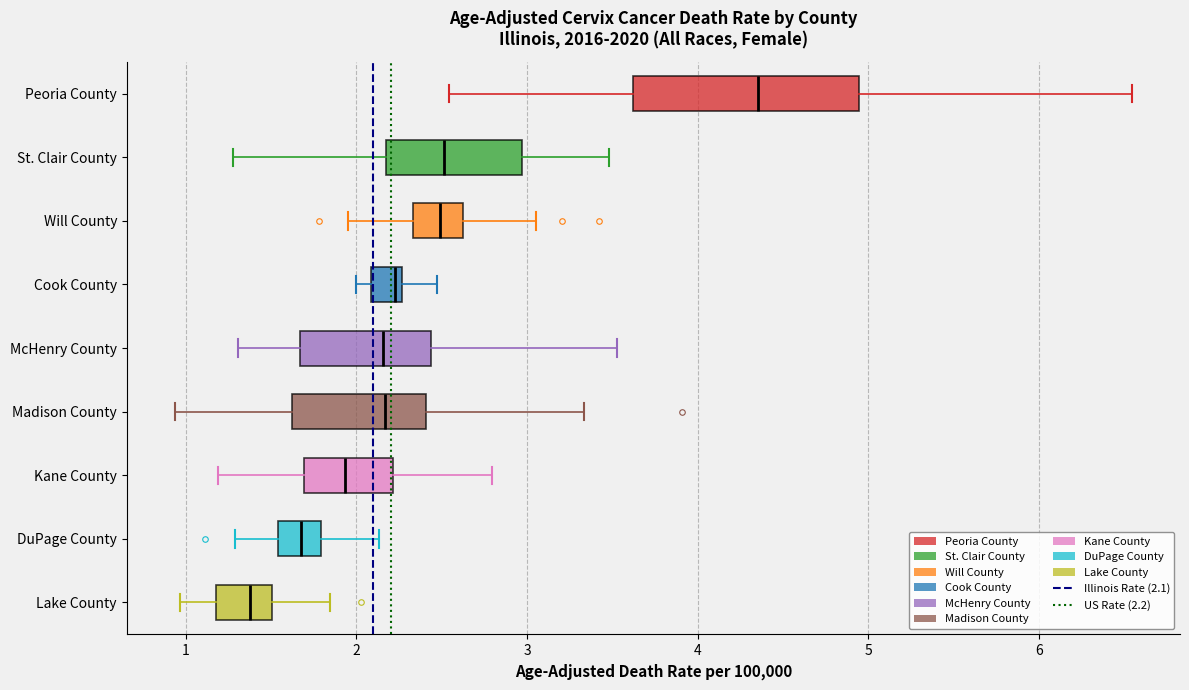

Reading bottom to top, read every box against the x-axis: the position of its median line, the range the box covers, and the ends of its whiskers. The values are not printed on the chart, so give them approximately, as read against the axis.

Lake County: median 1.4, box 1.2 to 1.5, whiskers 1.0 to 1.8
DuPage County: median 1.7, box 1.5 to 1.8, whiskers 1.3 to 2.1
Kane County: median 1.9, box 1.7 to 2.2, whiskers 1.2 to 2.8
Madison County: median 2.2, box 1.6 to 2.4, whiskers 0.9 to 3.3
McHenry County: median 2.2, box 1.7 to 2.4, whiskers 1.3 to 3.5
Cook County: median 2.2, box 2.1 to 2.3, whiskers 2.0 to 2.5
Will County: median 2.5, box 2.3 to 2.6, whiskers 2.0 to 3.1
St. Clair County: median 2.5, box 2.2 to 3.0, whiskers 1.3 to 3.5
Peoria County: median 4.4, box 3.6 to 4.9, whiskers 2.5 to 6.5